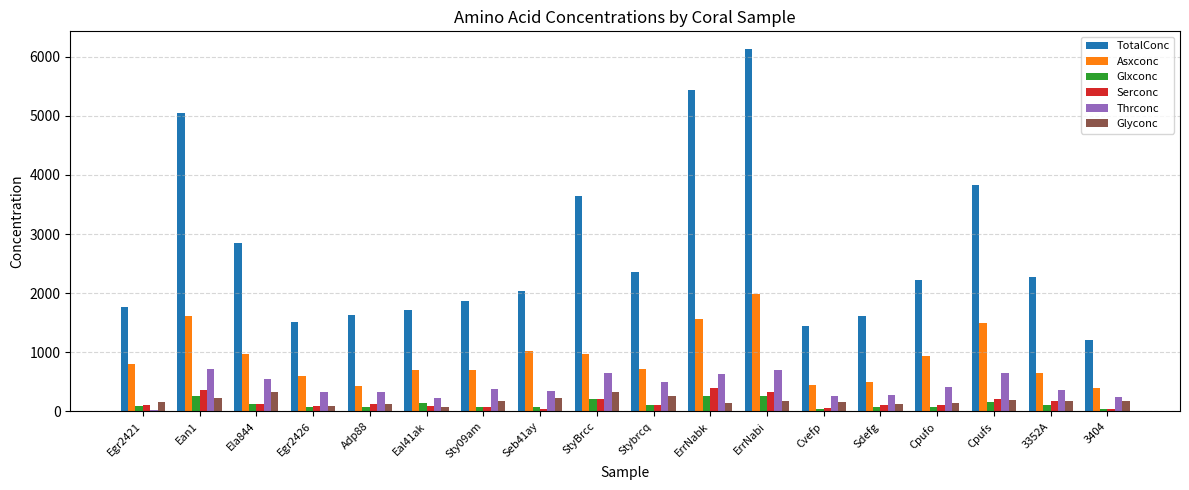

Is it true that Asxconc equals 951.3 at Egr2426?

False